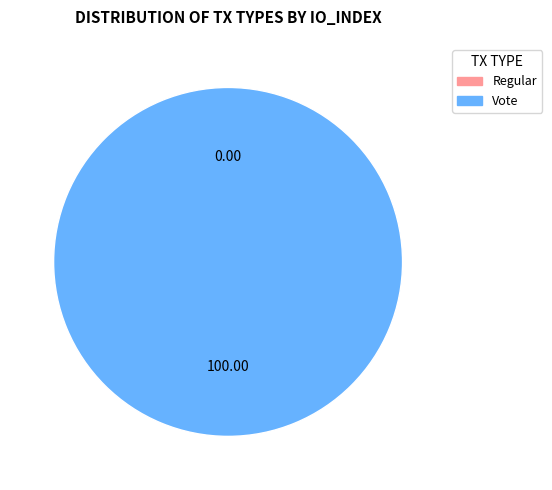

How many segments does this pie chart have?

2